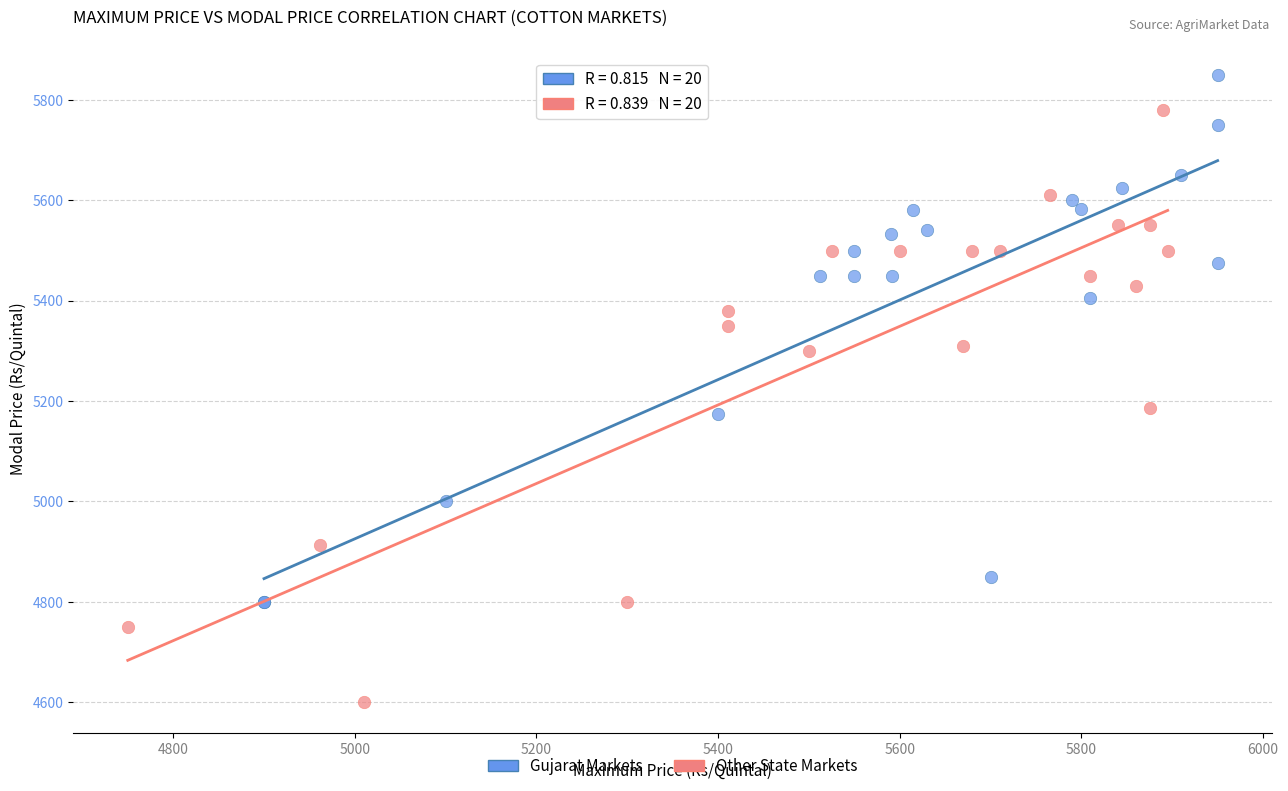

Which series contains the highest Y value?

Gujarat Markets